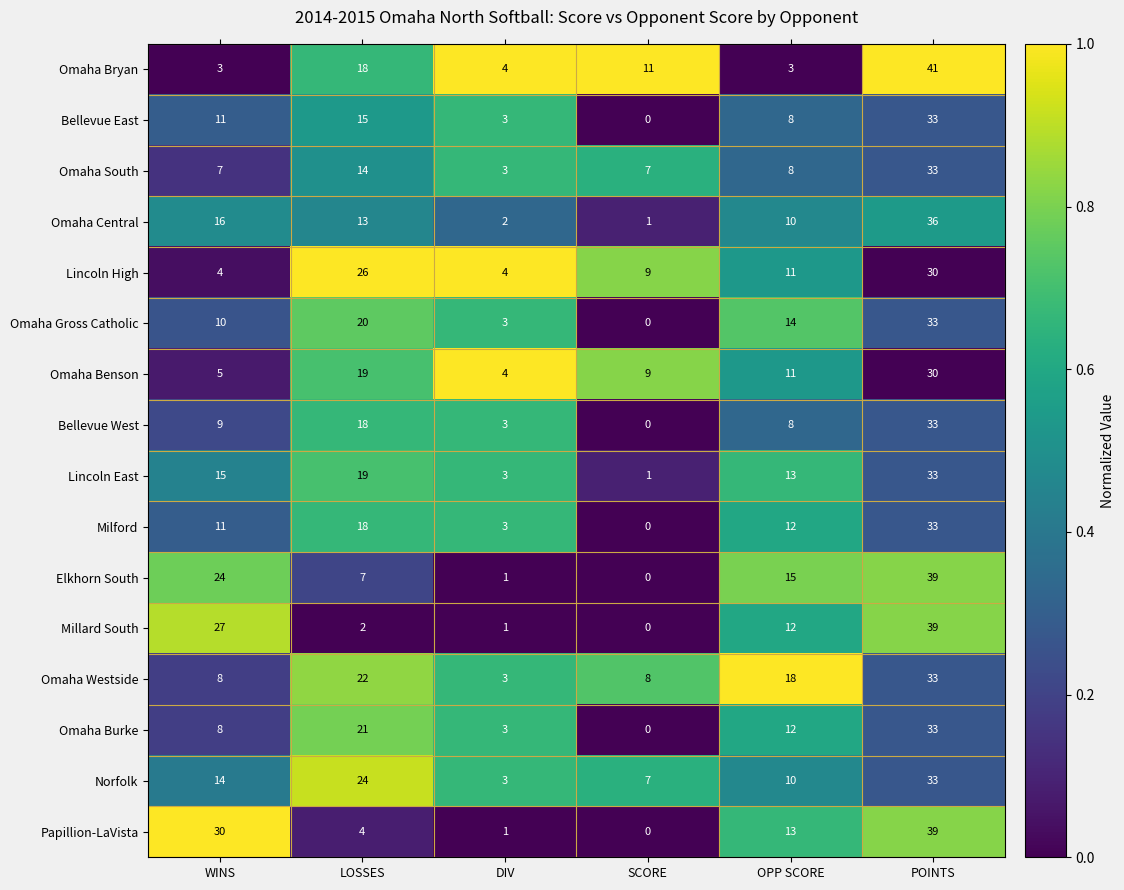

True or false: Norfolk has a value of 10 at SCORE.

False